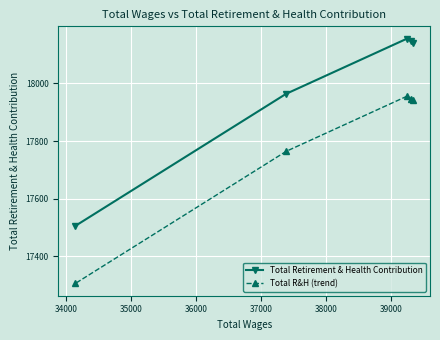

List the series in order of their overall mean, lowest first.

Total R&H (trend), Total Retirement & Health Contribution